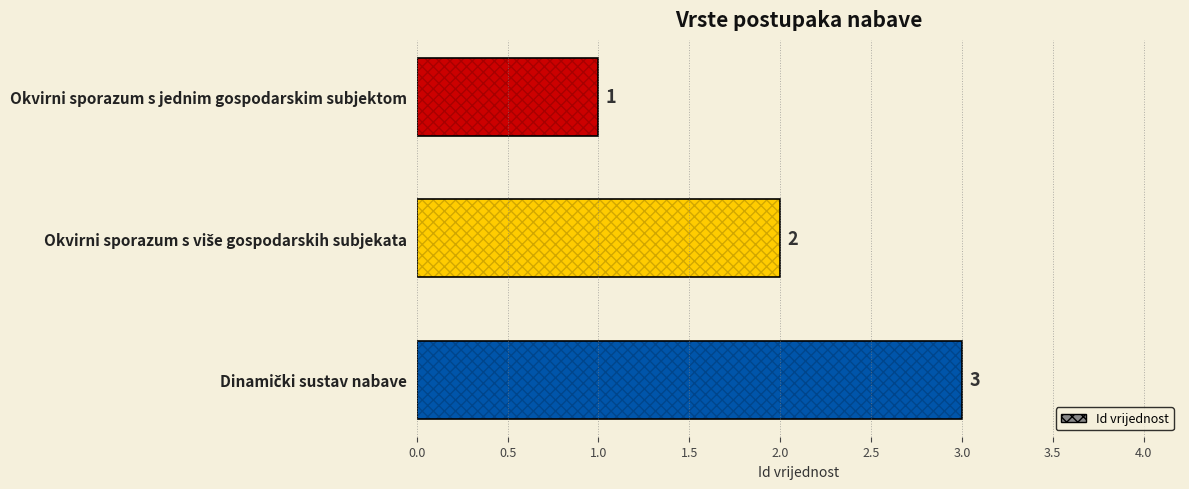

What position from the top is Okvirni sporazum s jednim gospodarskim subjektom?

1